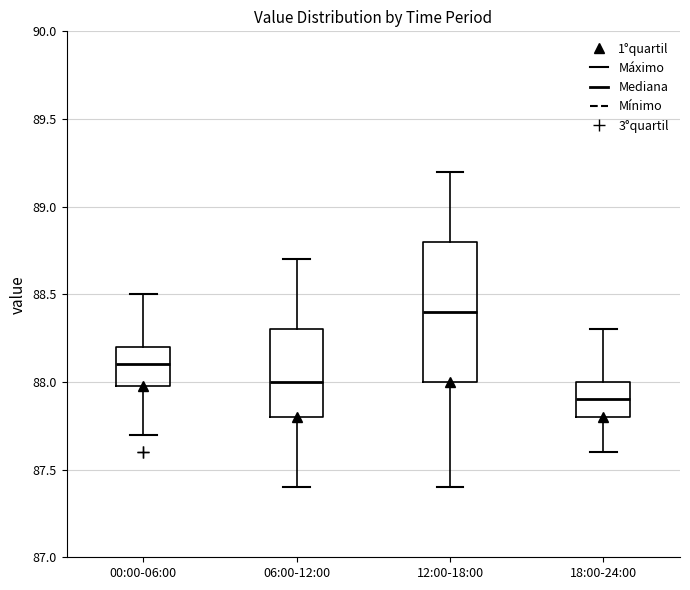

Which box has the lowest median line?

18:00-24:00